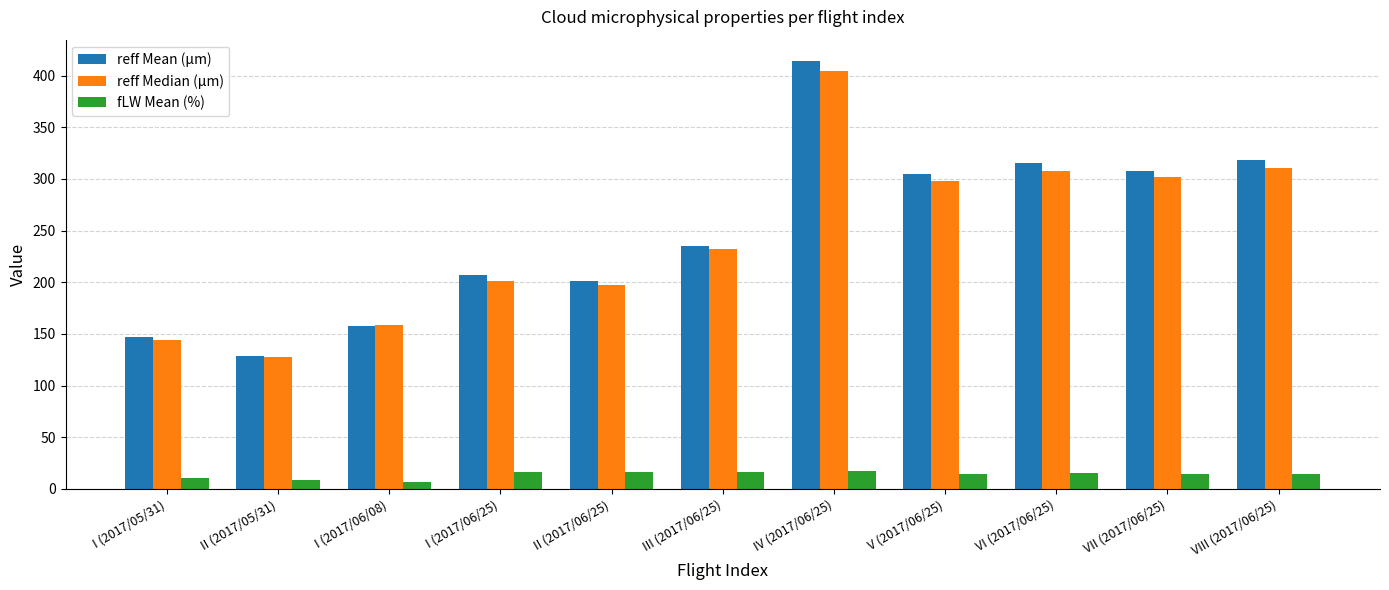

Rank the series by their maximum value, from lowest to highest.

fLW Mean (%), reff Median (µm), reff Mean (µm)